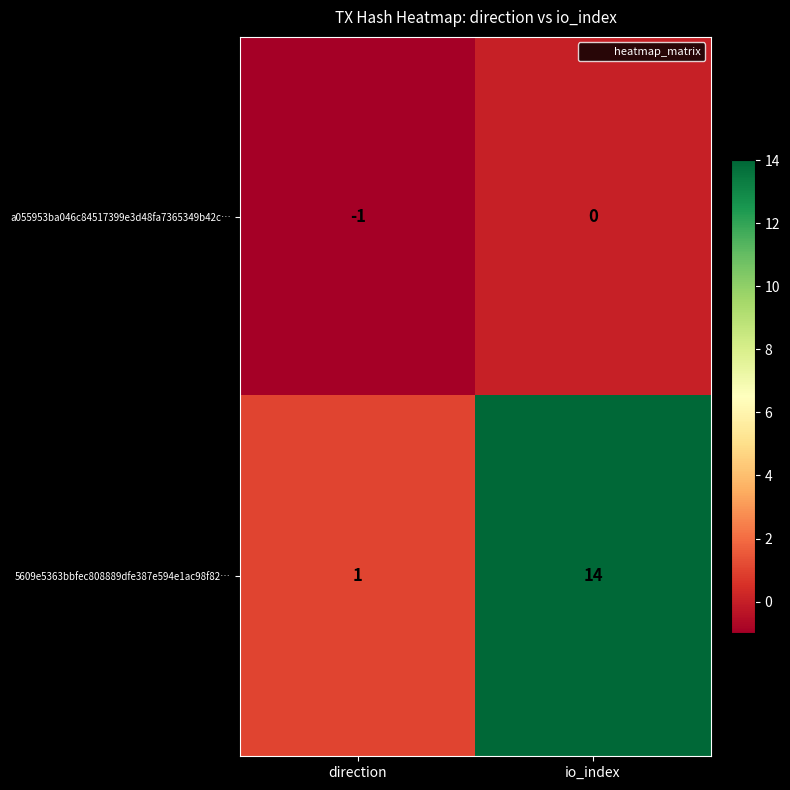

What is the difference between the maximum and minimum values in the 5609e5363bbfec808889dfe387e594e1ac98f82… series?

13